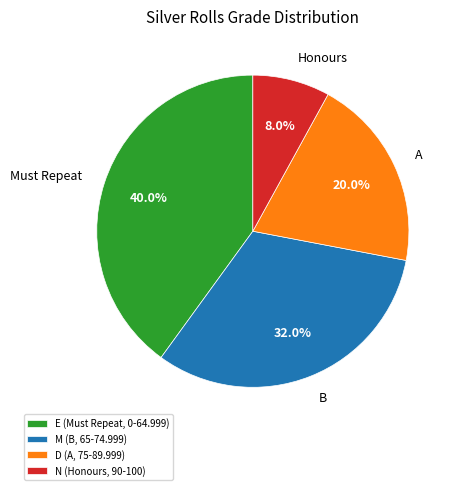

Approximately how many times larger is the value at M (B, 65-74.999) compared to E (Must Repeat, 0-64.999)?

0.8